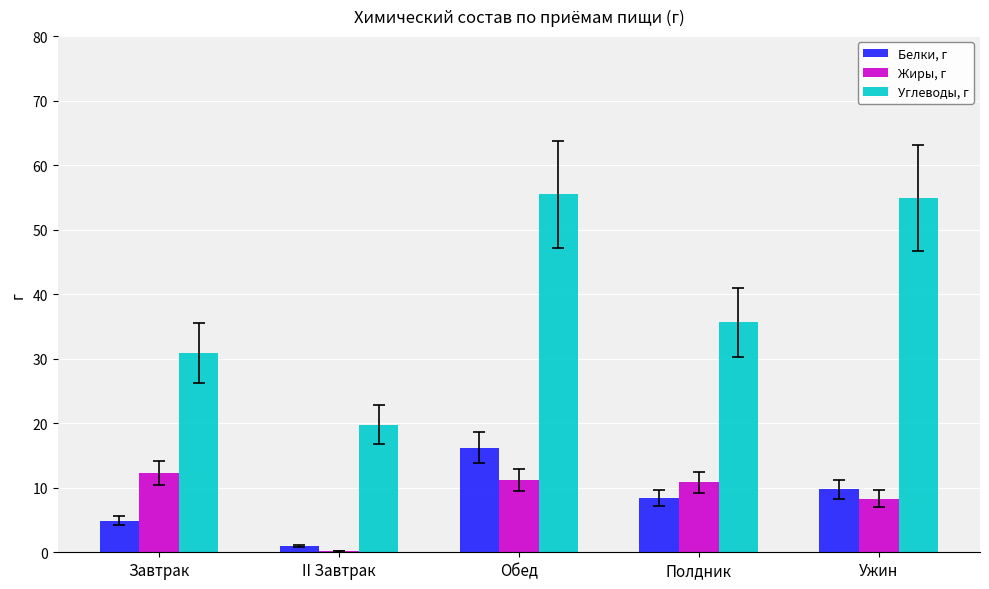

Which series has the largest range (max minus min)?

Углеводы, г